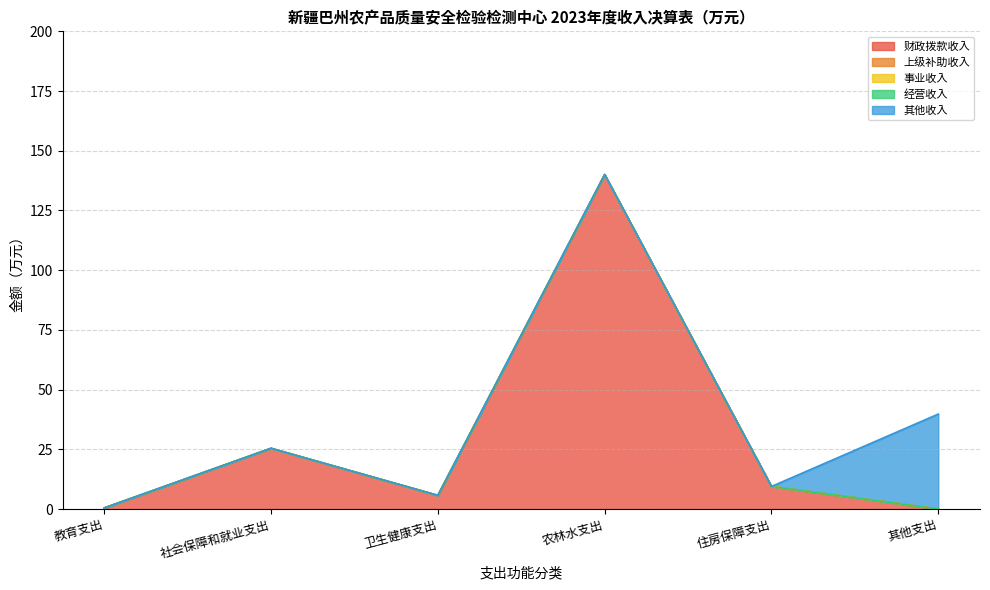

At which category is the sum across all series the highest?

农林水支出